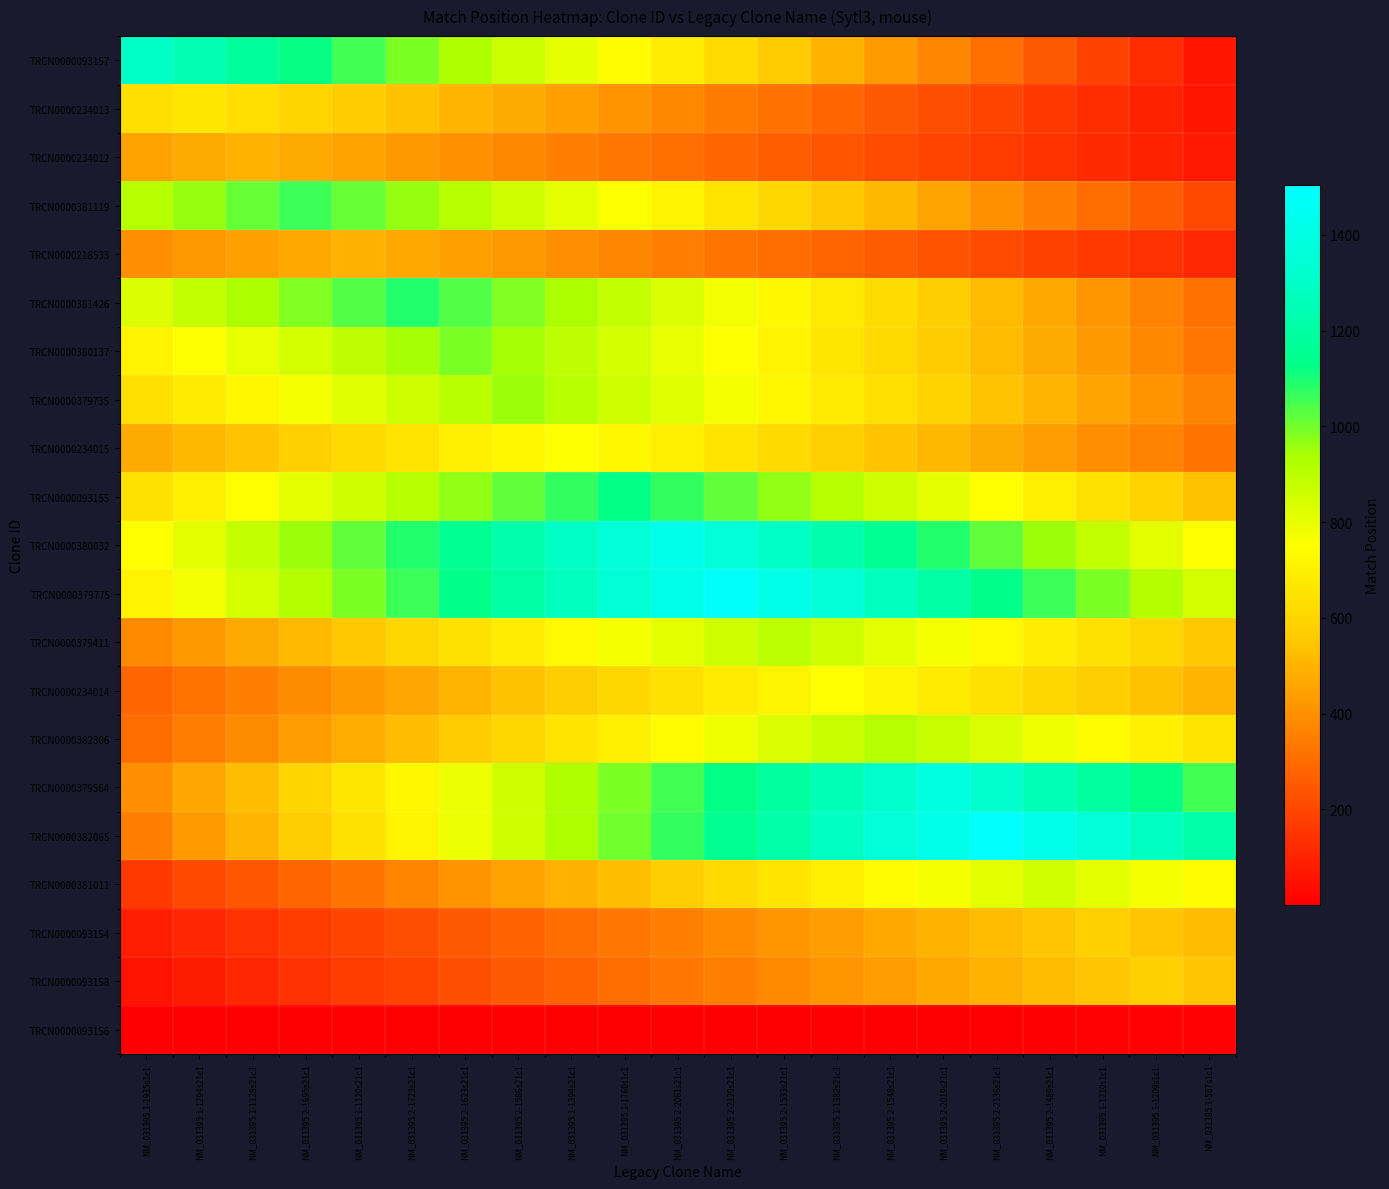

What is the spread (max minus min) of values at NM_031395.1-1294s21c1?

1240.3